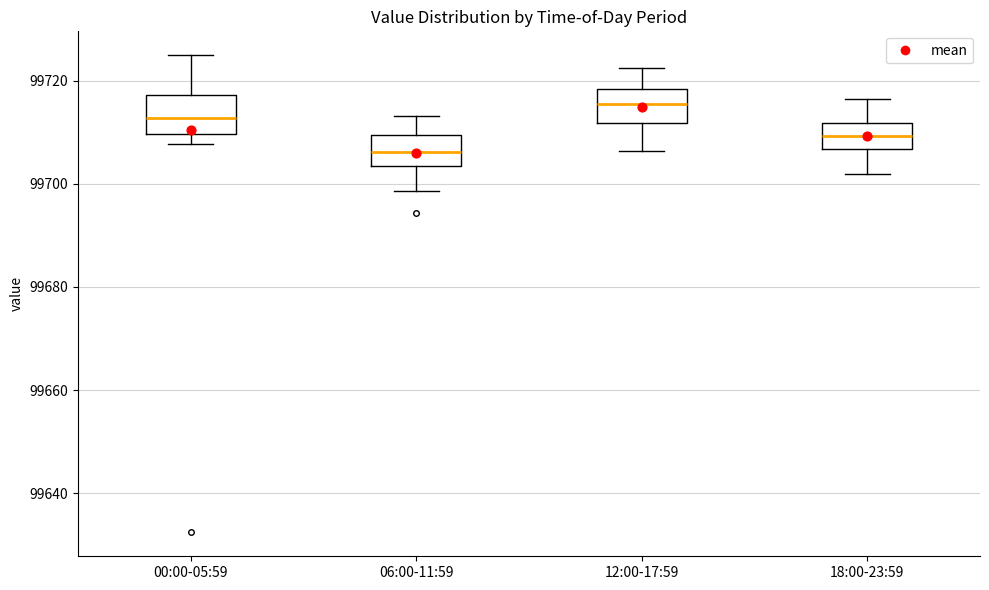

Where is the upper edge of the box for 18:00-23:59 on the y-axis? The values are not printed on the chart, so give them approximately, as read against the axis.

99712